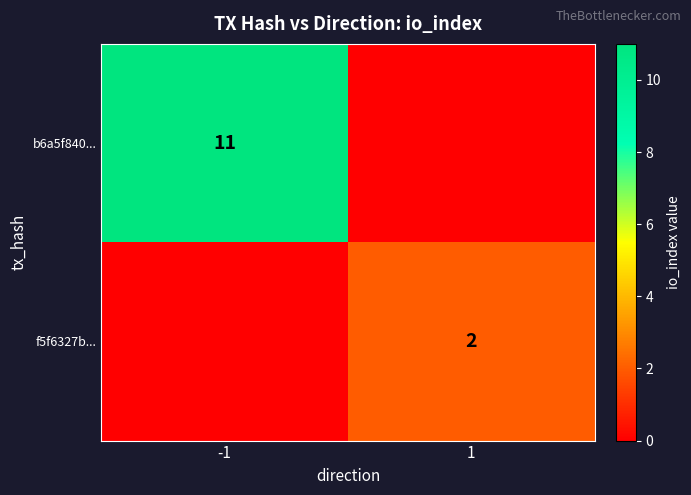

True or false: b6a5f840... has a value of 11 at -1.

True